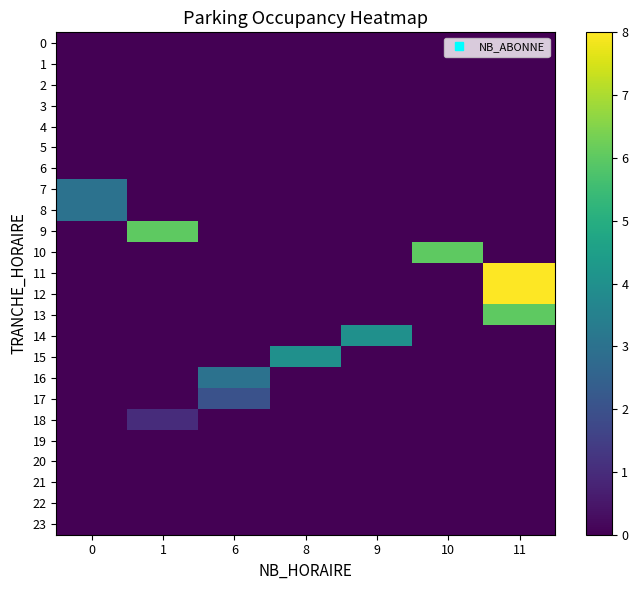

Which series changed the most between 6 and 9?

14